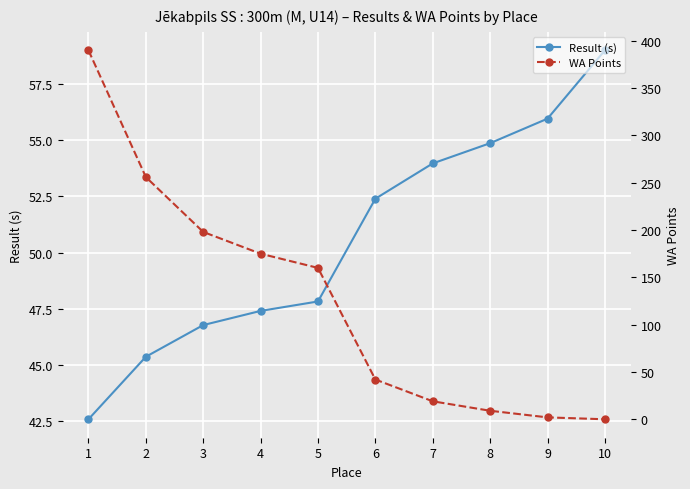

What is the value of the Result (s) point at the 6th from the left?

52.4